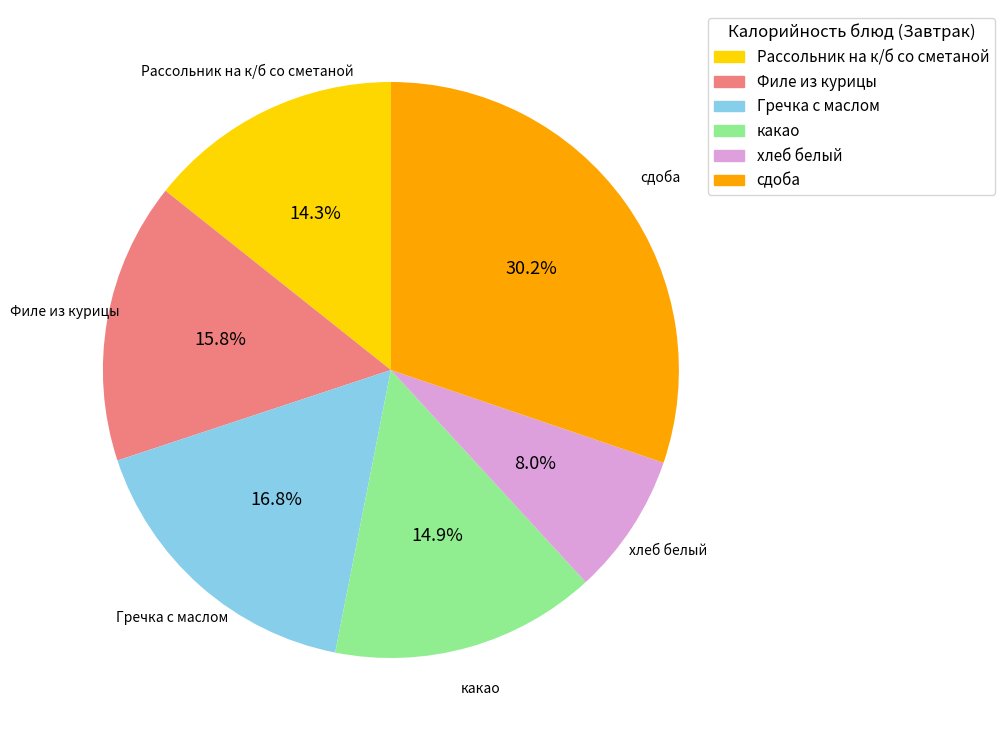

Do какао and сдоба together represent more than half of the pie?

No